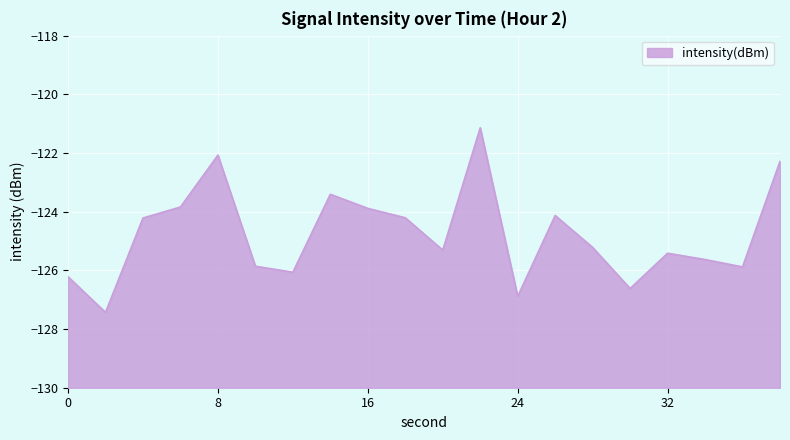

Rank the categories by value from highest to lowest.

22, 8, 38, 14, 6, 16, 26, 18, 4, 28, 20, 32, 34, 10, 36, 12, 0, 30, 24, 2